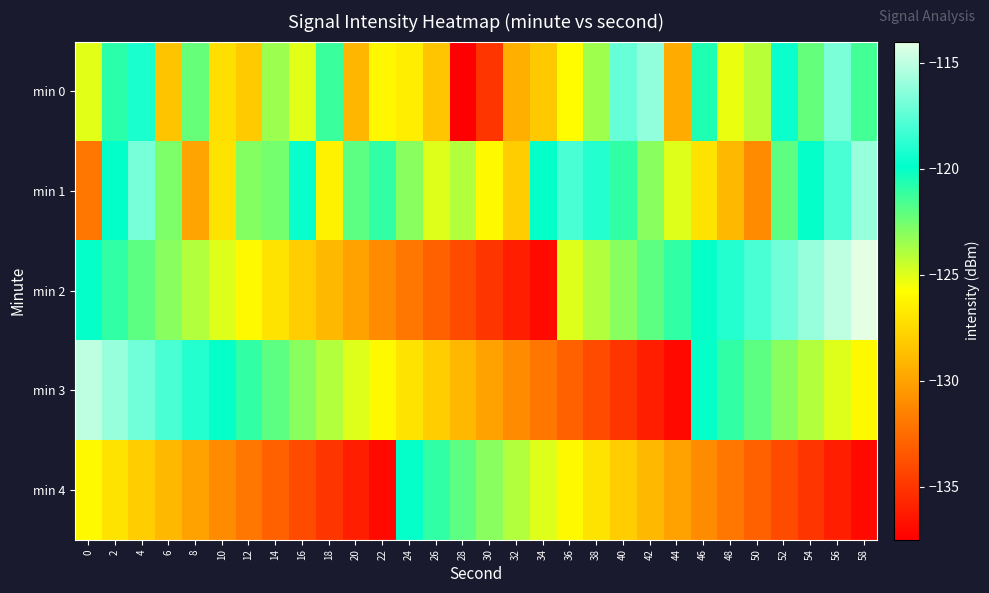

What is the spread (max minus min) of values at 38?

15.0